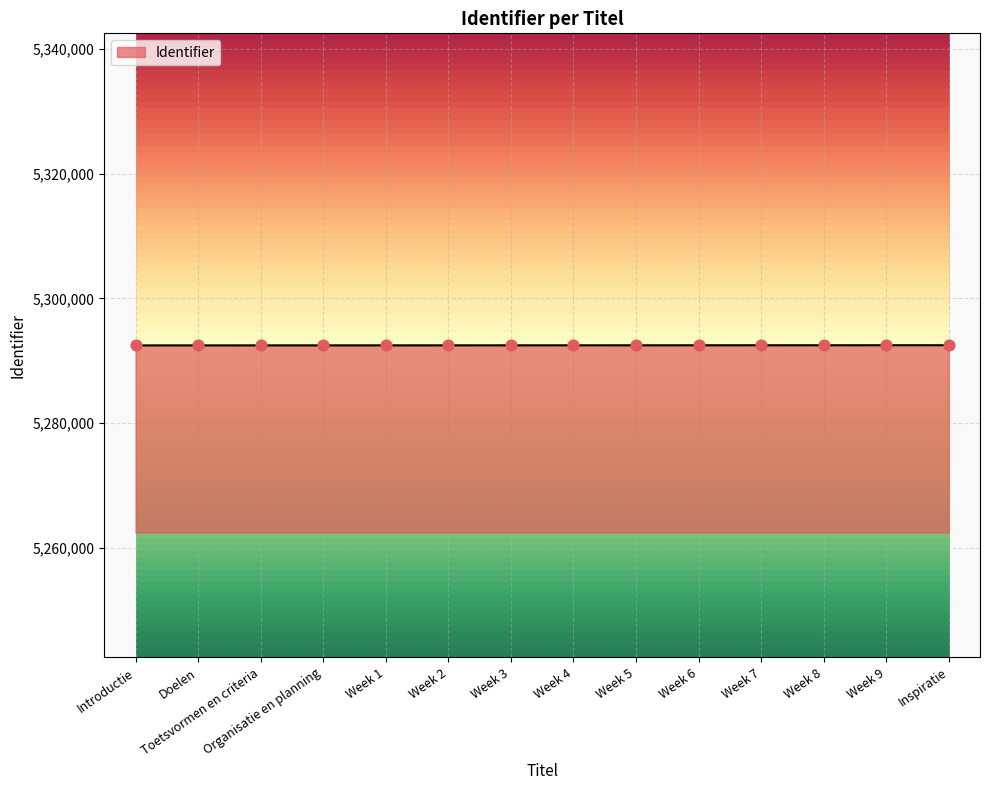

What is the ratio of the value at Doelen to the value at Week 3?

1.0